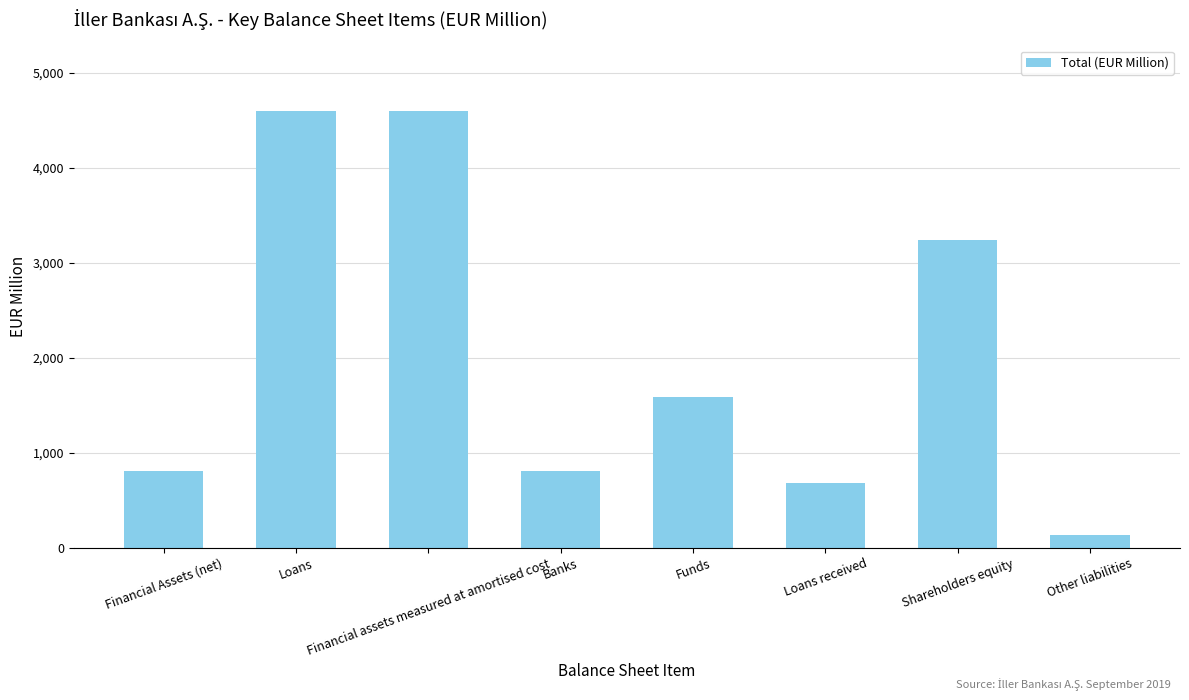

Does the chart contain stacked bars?

No